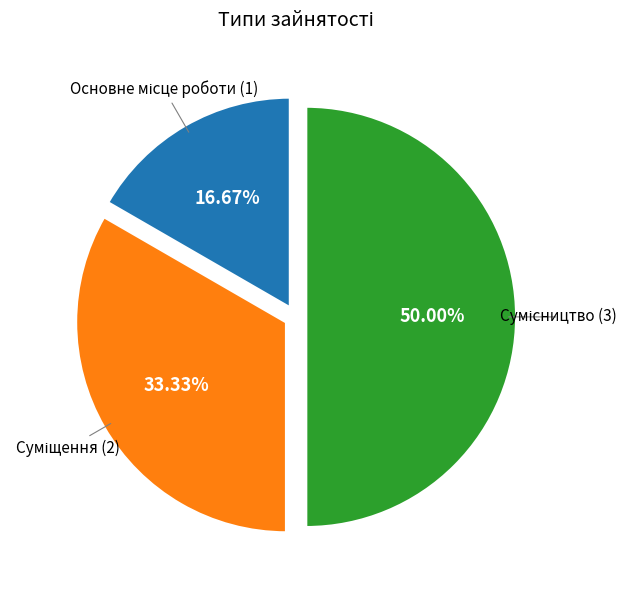

How many segments does this pie chart have?

3